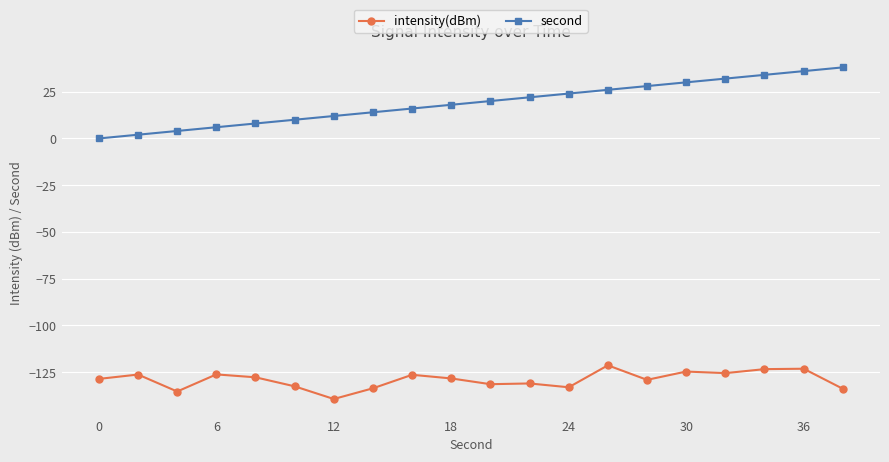

What is the smallest value displayed?

-139.3